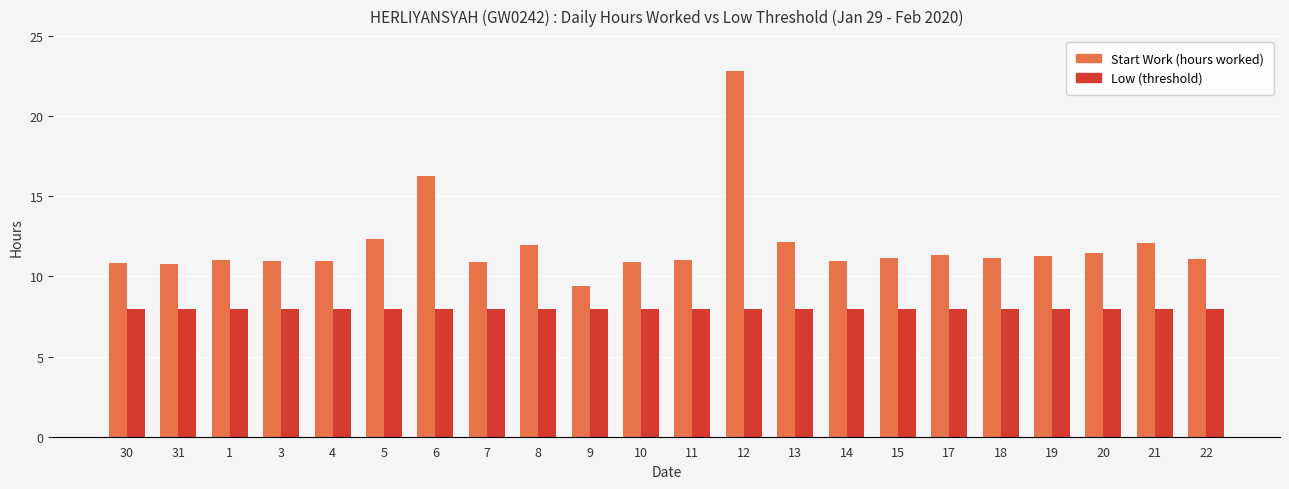

Is it true that Low (threshold) equals 8.0 at 6?

True